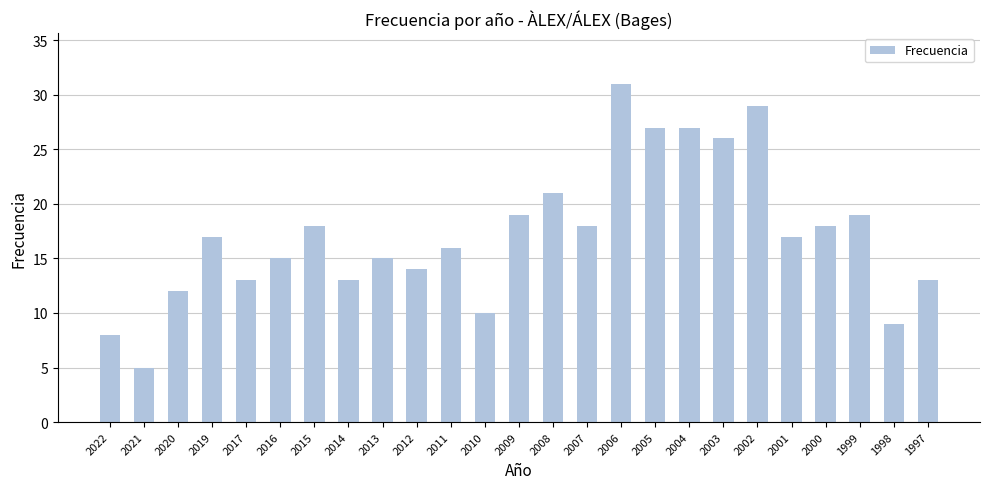

What is the difference between the maximum and minimum values?

26